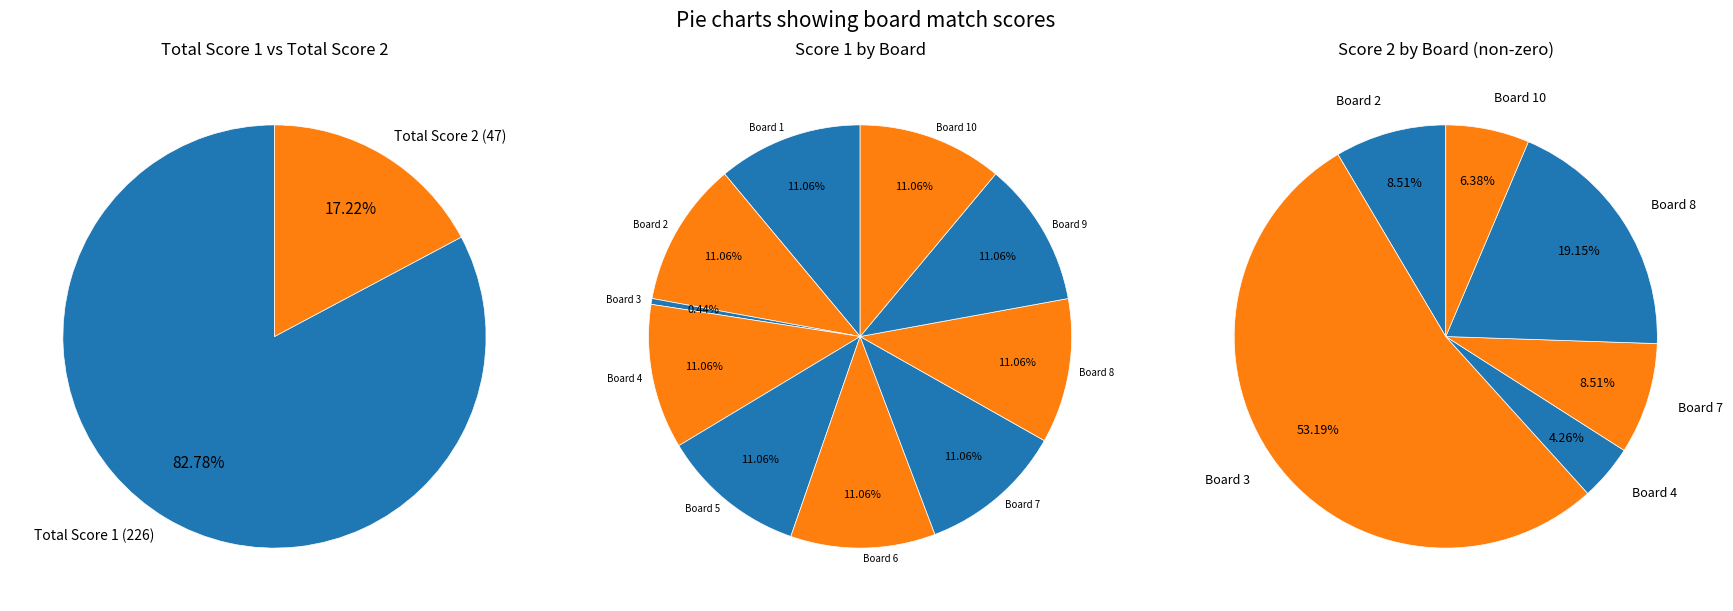

What is the total percentage of 1 and 2?

22.1%